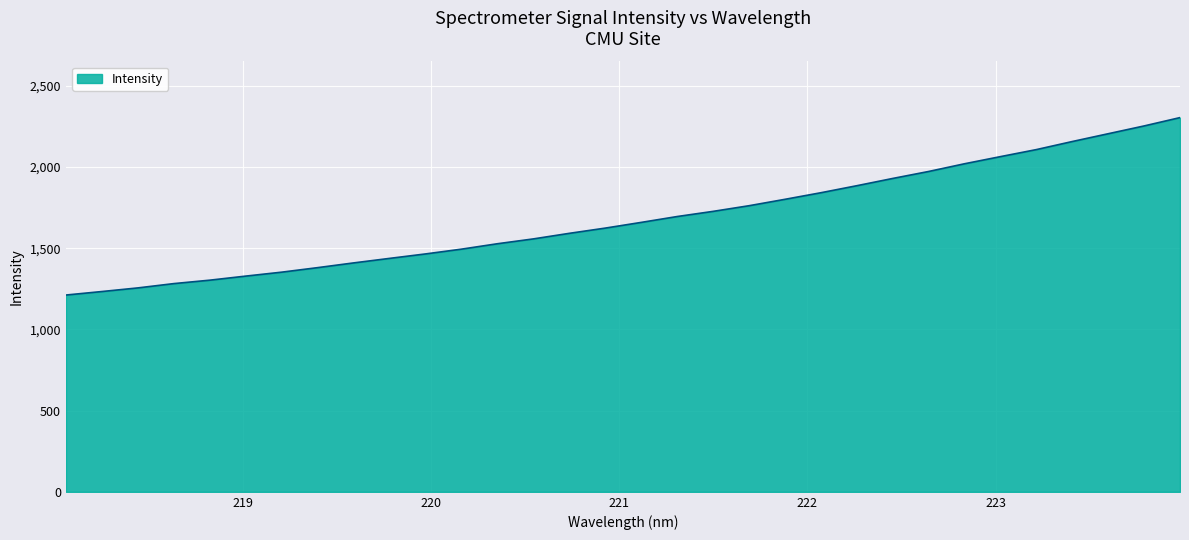

What is the difference between the maximum and minimum values?

1092.5